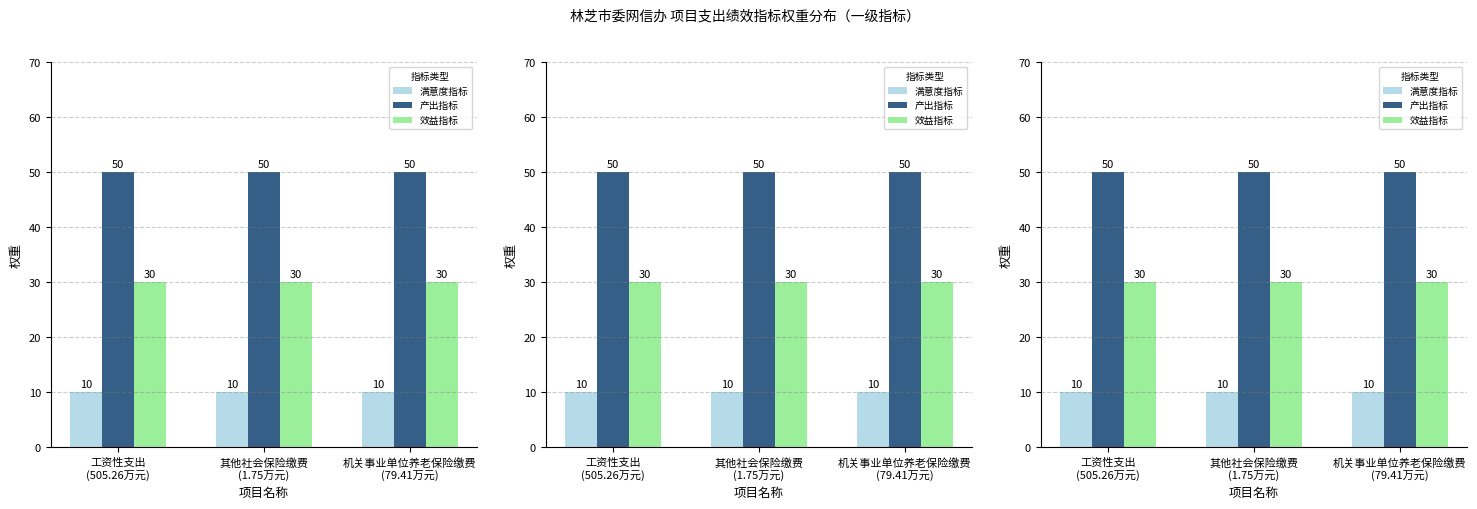

Which has a higher value, 机关事业单位养老保险缴费
(79.41万元) or 工资性支出
(505.26万元)?

机关事业单位养老保险缴费
(79.41万元)